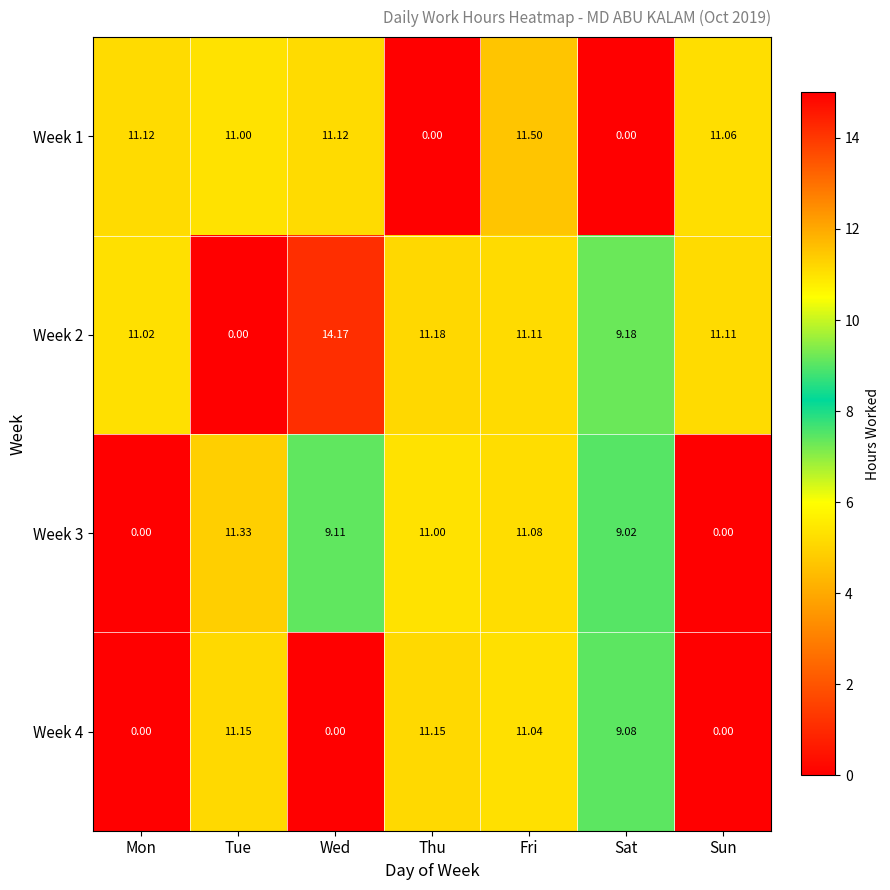

Where is Week 3 nearest to the value 5?

Sat